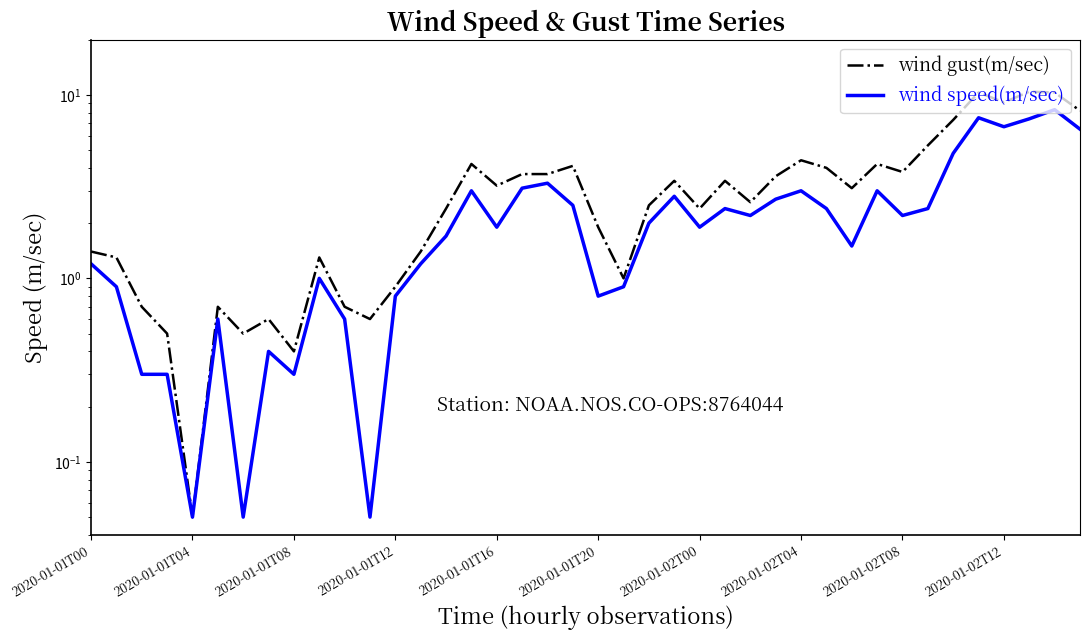

Where does the wind gust(m/sec) series first go above 3?

15